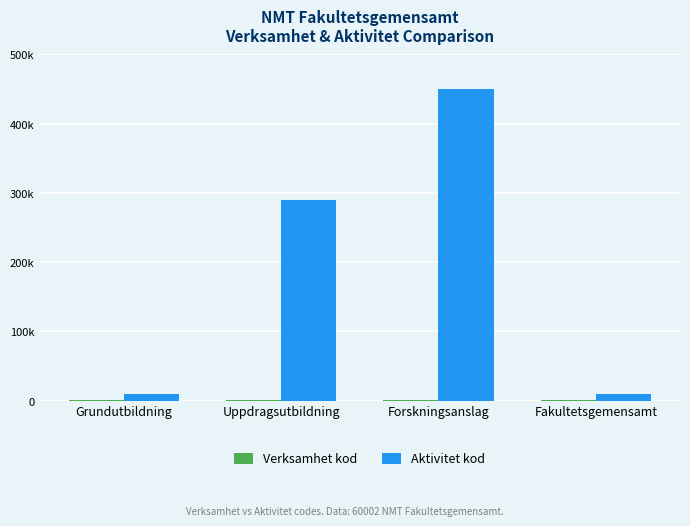

List the series in order of their peak value, lowest first.

Verksamhet kod, Aktivitet kod